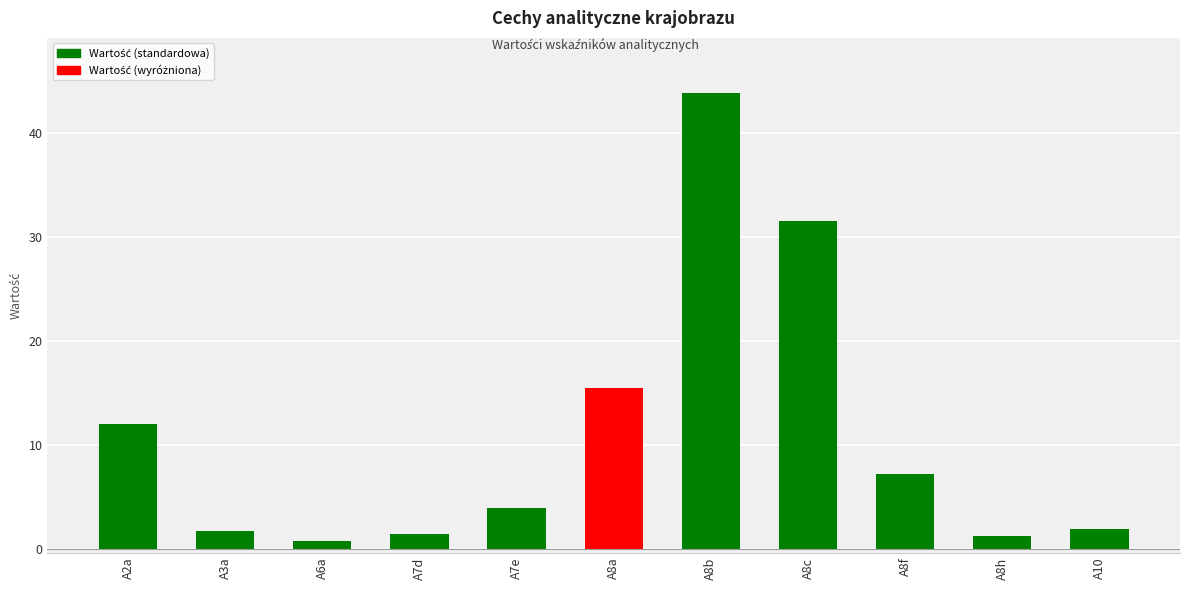

The value at A10 is 1.9. True or false?

True